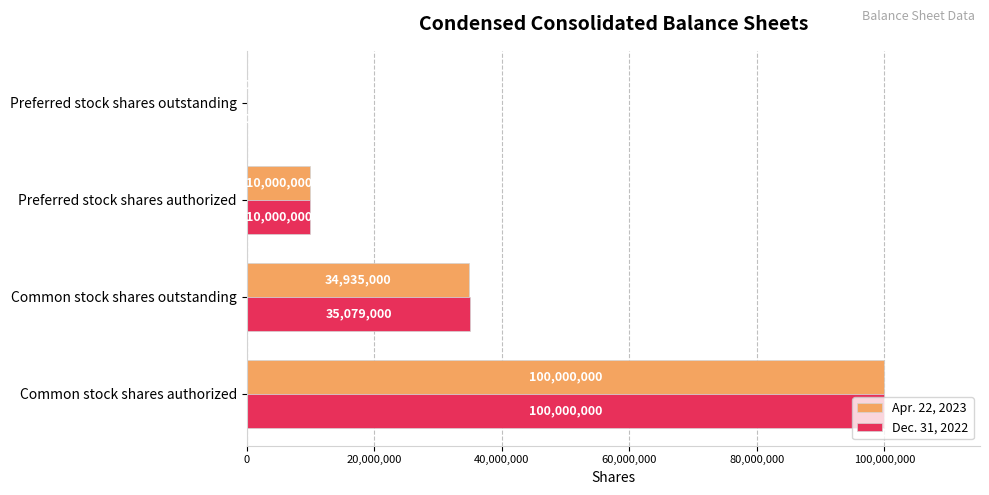

What is the sum of the Apr. 22, 2023 values at Preferred stock shares authorized and Common stock shares authorized?

110000000